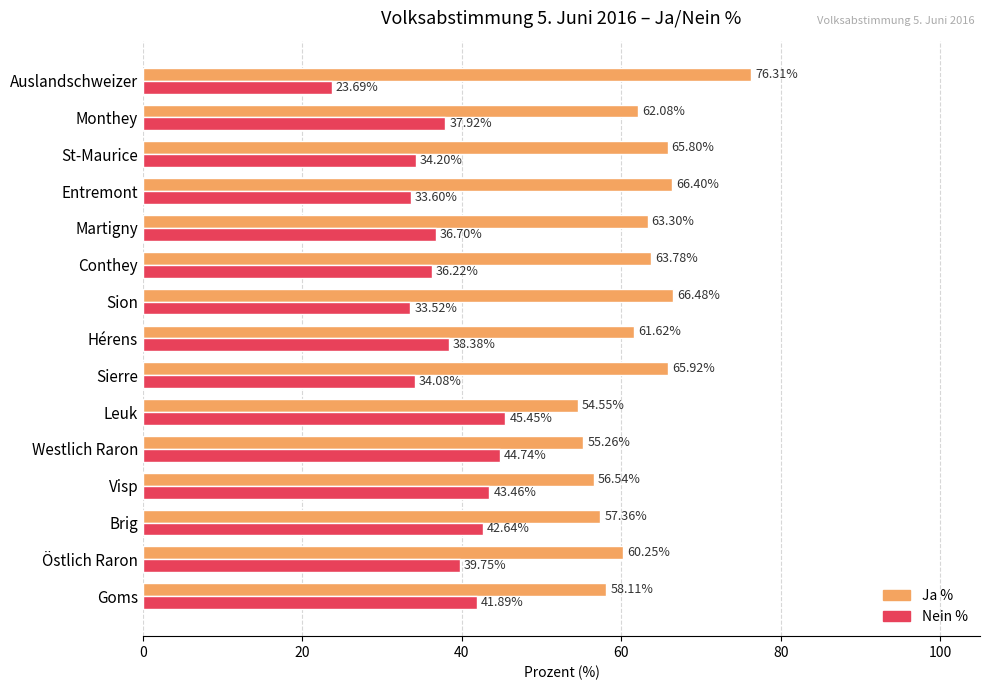

At which label does Ja % reach its peak?

Auslandschweizer